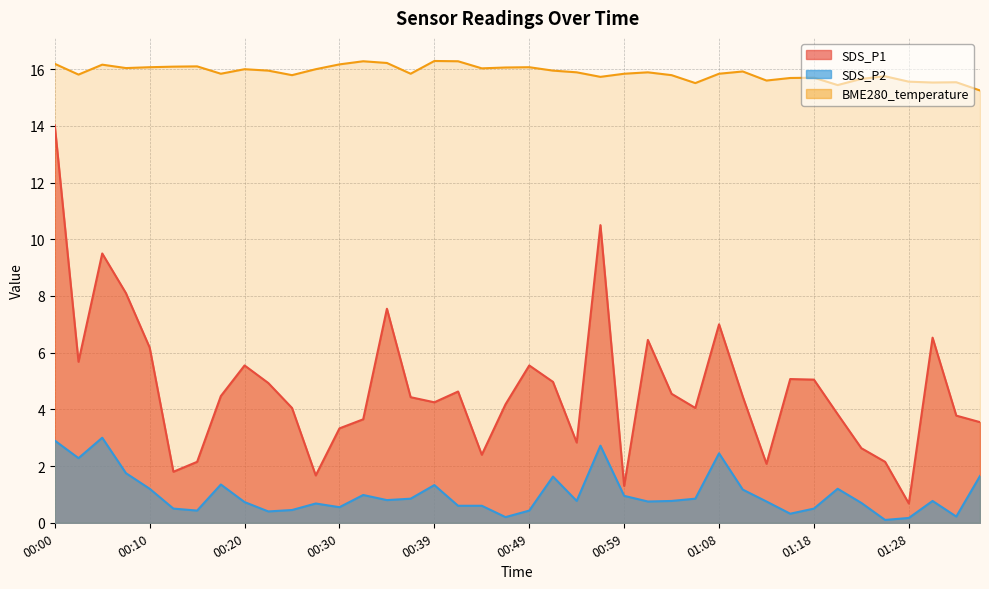

What is the total value across all series at 01:13?

18.4